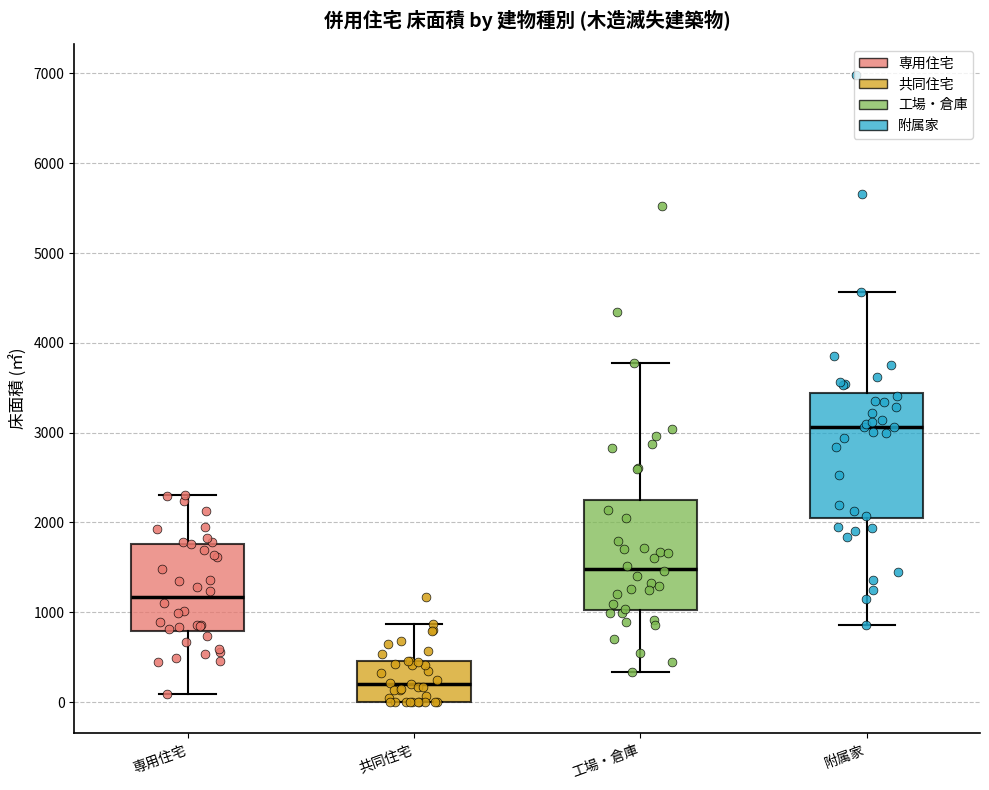

Reading left to right, read every box against the y-axis: the position of its median line, the range the box covers, and the ends of its whiskers. The values are not printed on the chart, so give them approximately, as read against the axis.

専用住宅: median 1200, box 800 to 1800, whiskers 100 to 2300
共同住宅: median 200, box 0 to 500, whiskers 0 to 900
工場・倉庫: median 1500, box 1000 to 2300, whiskers 300 to 3800
附属家: median 3100, box 2000 to 3400, whiskers 900 to 4600